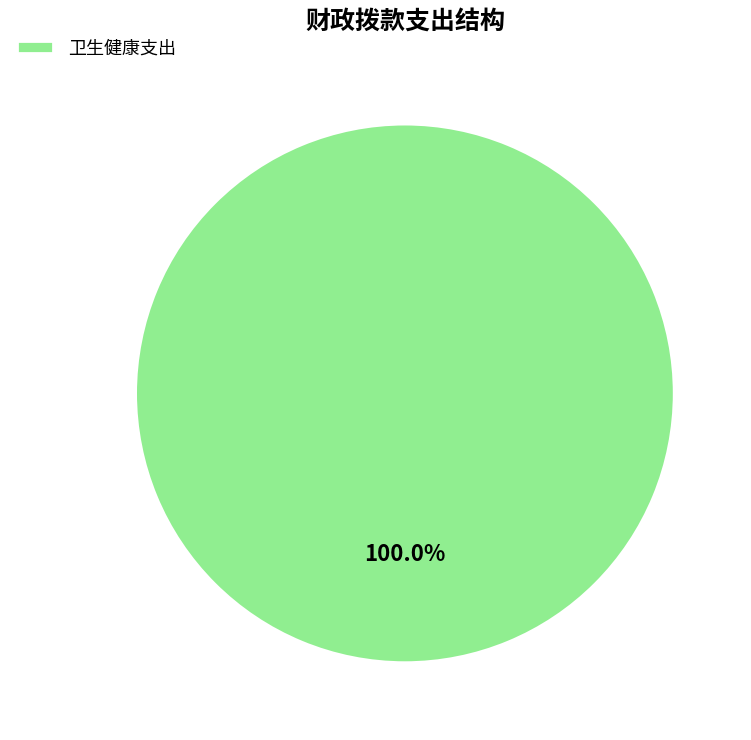

Is there a majority slice in this chart?

Yes